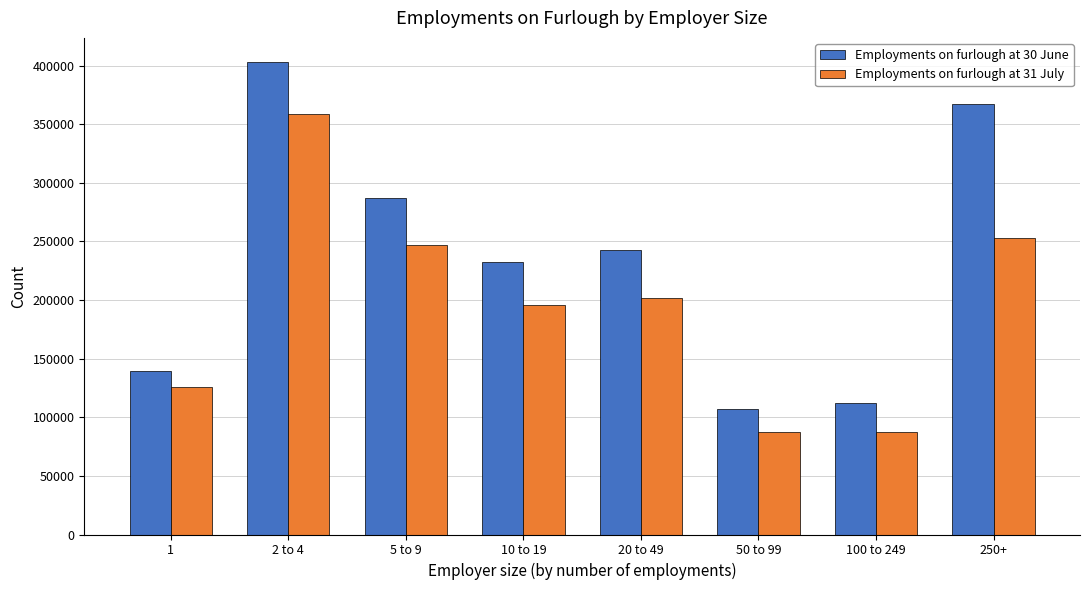

Rank the series by their average value, from lowest to highest.

Employments on furlough at 31 July, Employments on furlough at 30 June